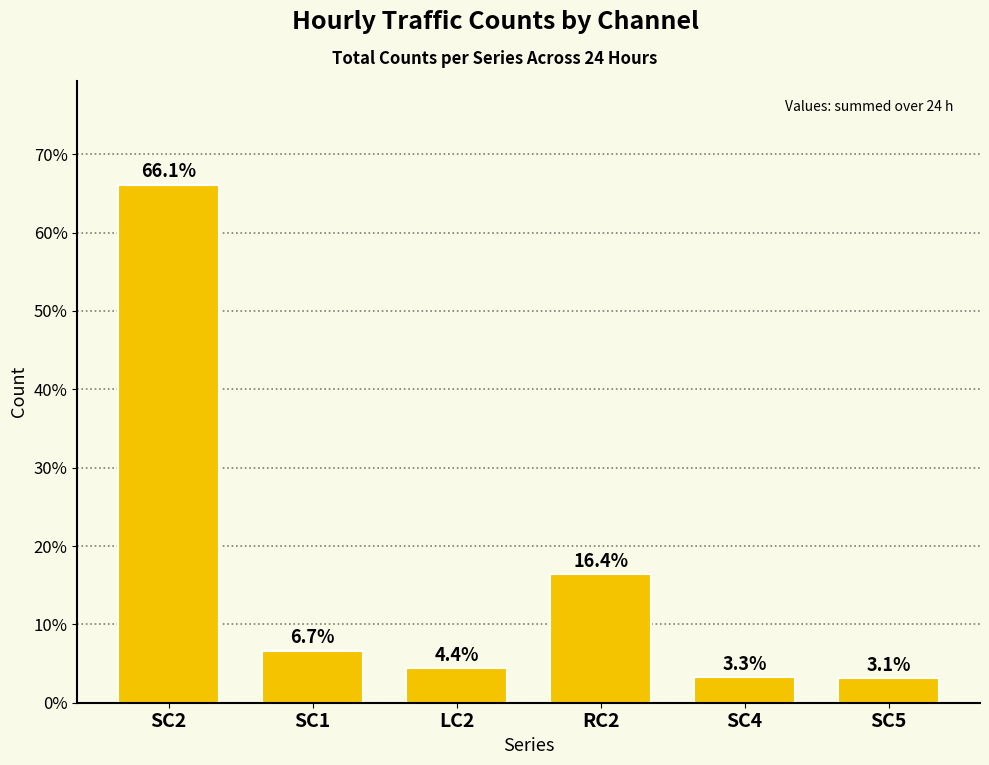

What is the minimum value shown in the chart?

3.1